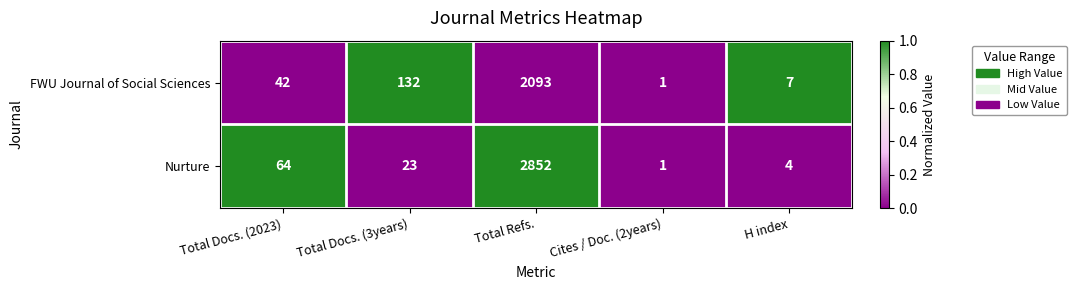

The FWU Journal of Social Sciences series shows 42 at Total Docs. (2023). True or false?

True